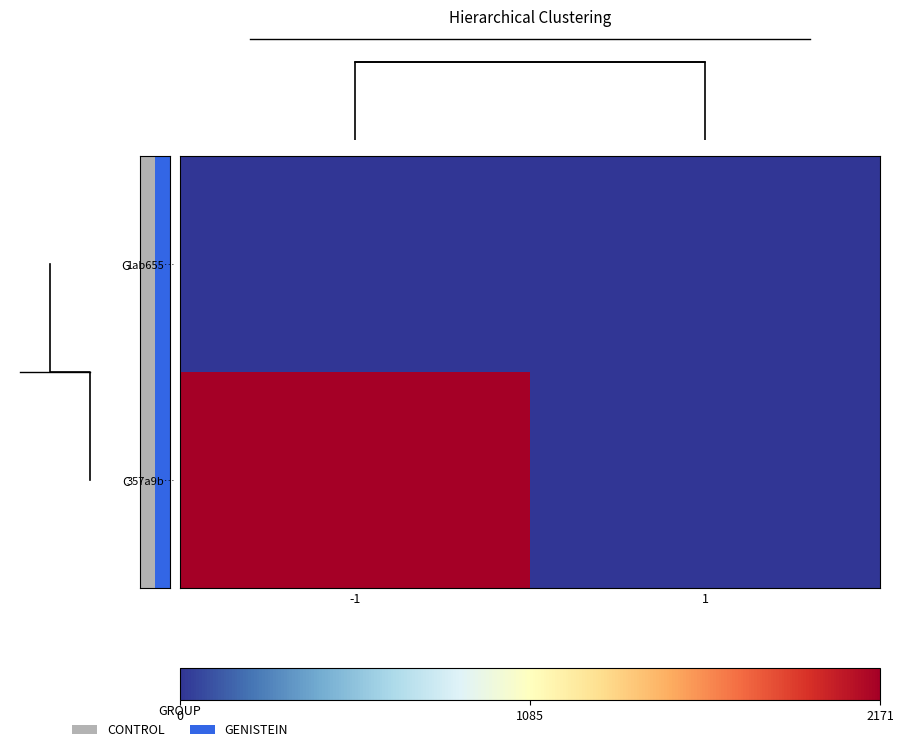

What is the maximum value shown in the chart?

2171